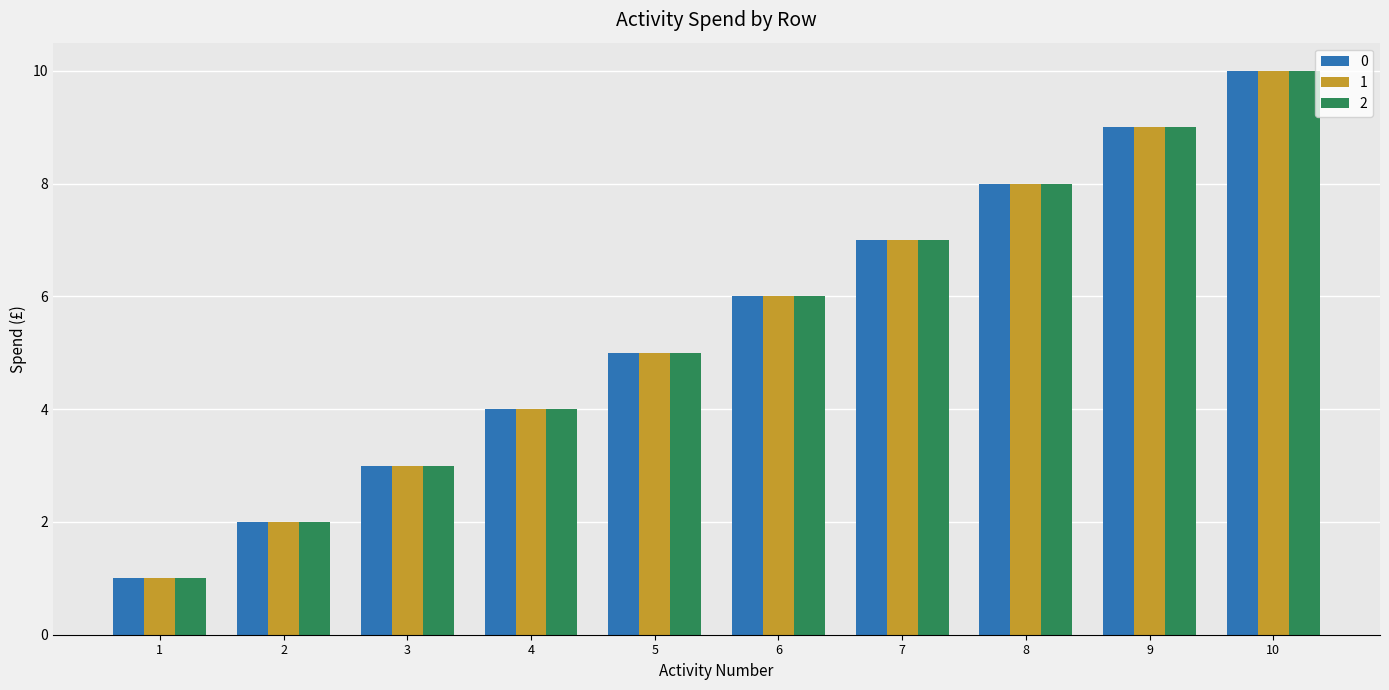

Is the value of 0 at 9 greater than the value of 2 at 5?

Yes